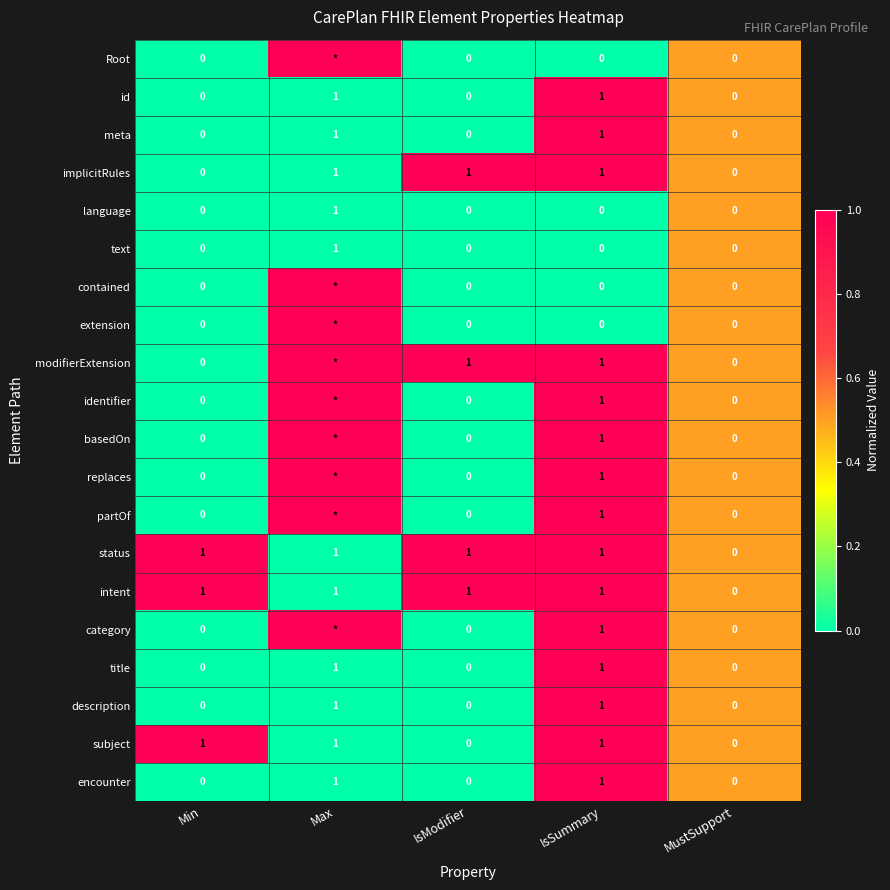

What is the total value across all series at Min?

3